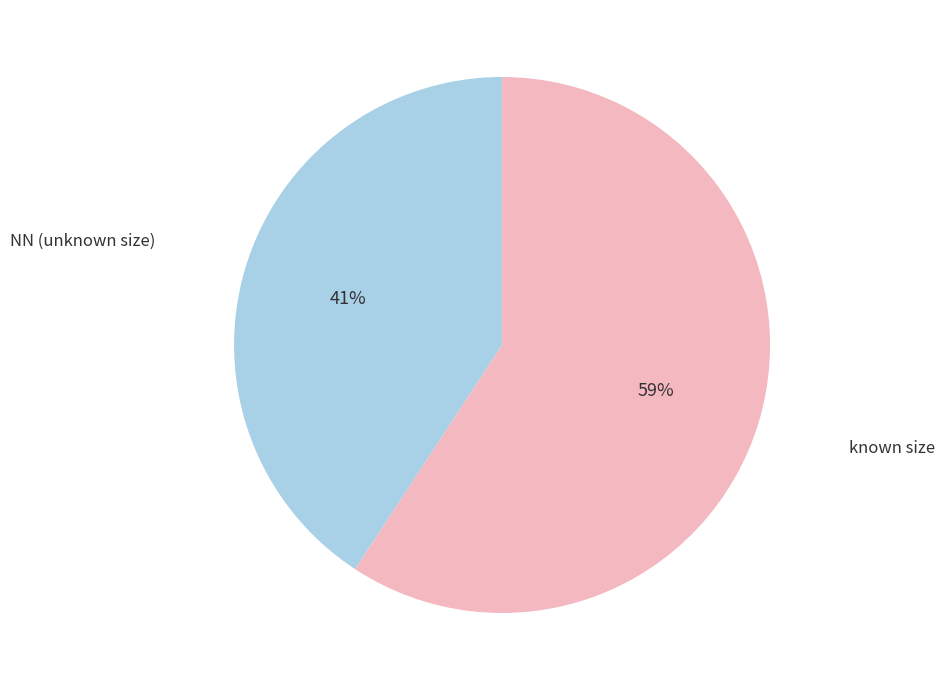

To the nearest percent, what is the difference between the largest and smallest slice percentages?

18%